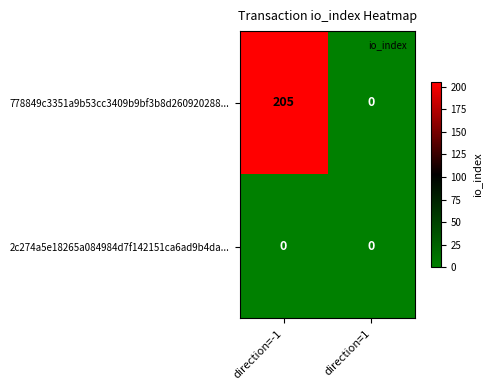

Read the 778849c3351a9b53cc3409b9bf3b8d260920288... value at direction=-1, to the nearest 5.

205